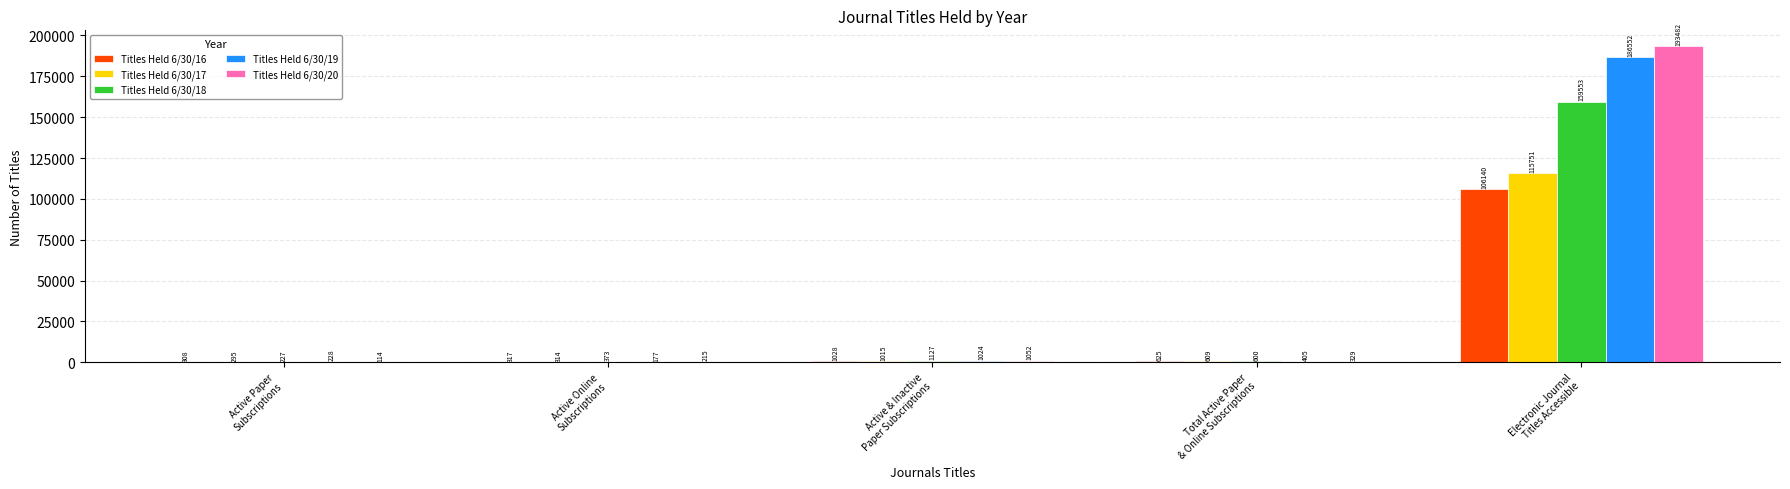

What is the sum of all Titles Held 6/30/17 values?

117984